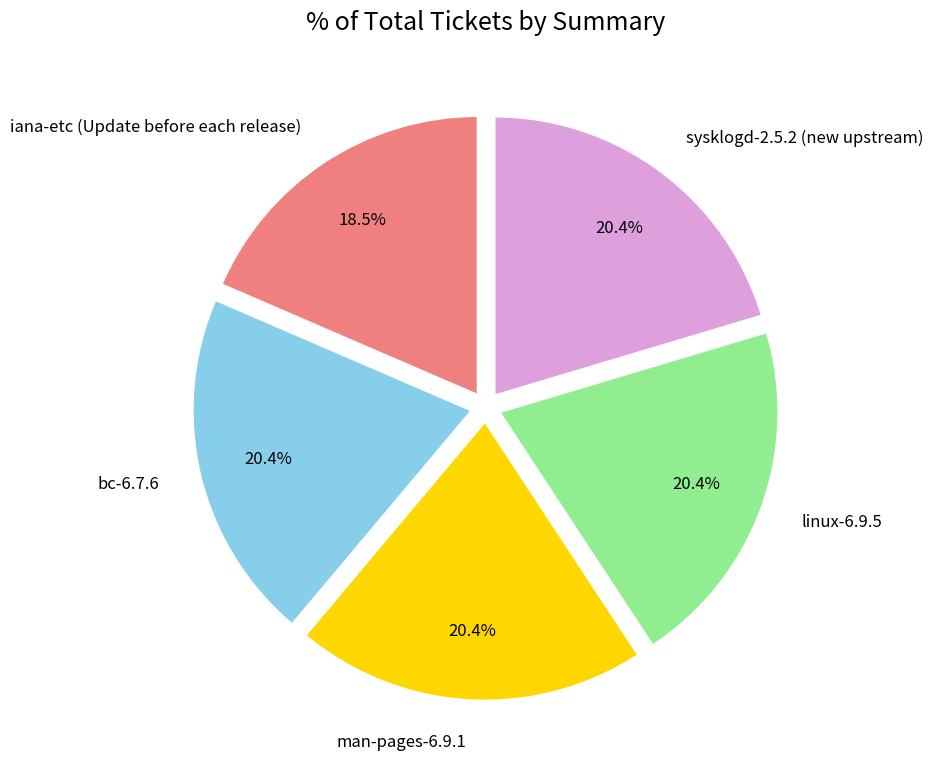

True or false: man-pages-6.9.1 accounts for 32% of the total.

False